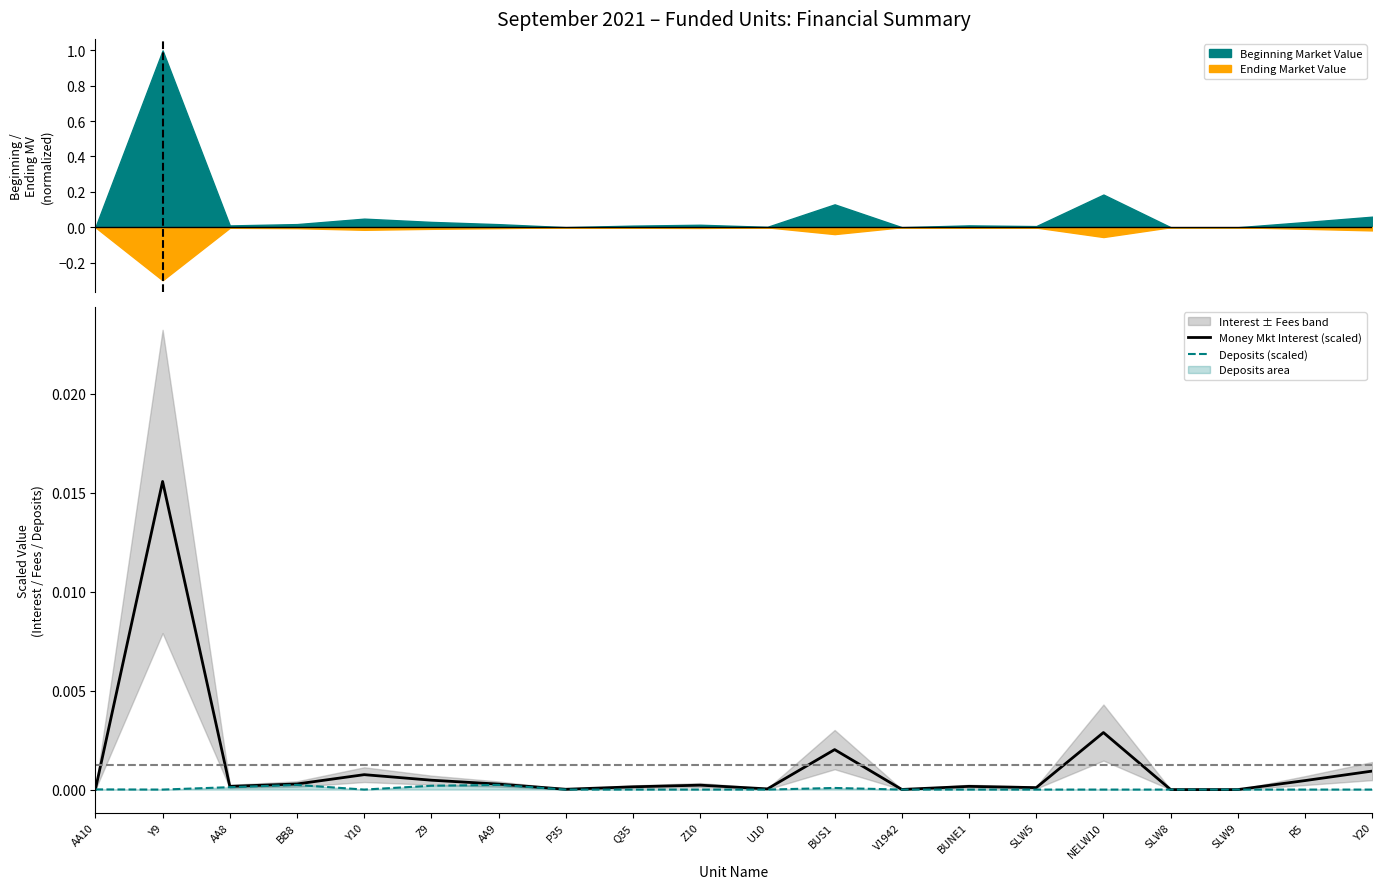

At which category does Money Mkt Interest (scaled) reach its first local valley?

AA8